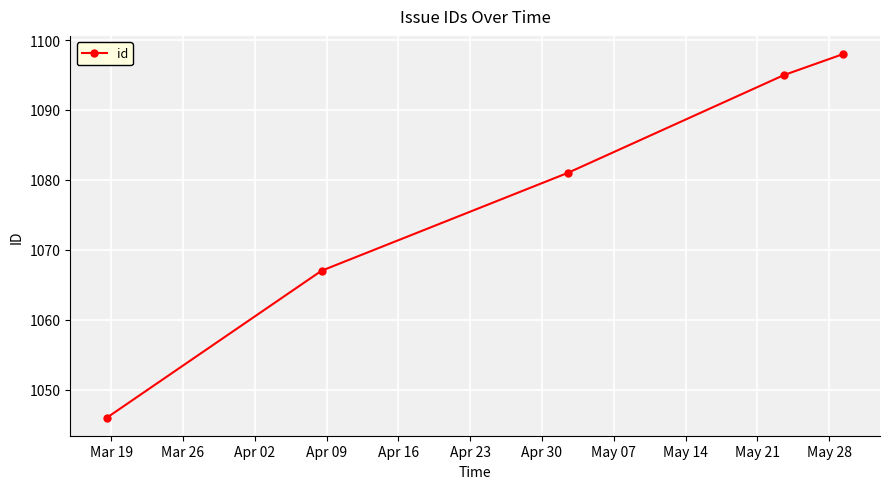

What is the difference between the maximum and minimum values?

52